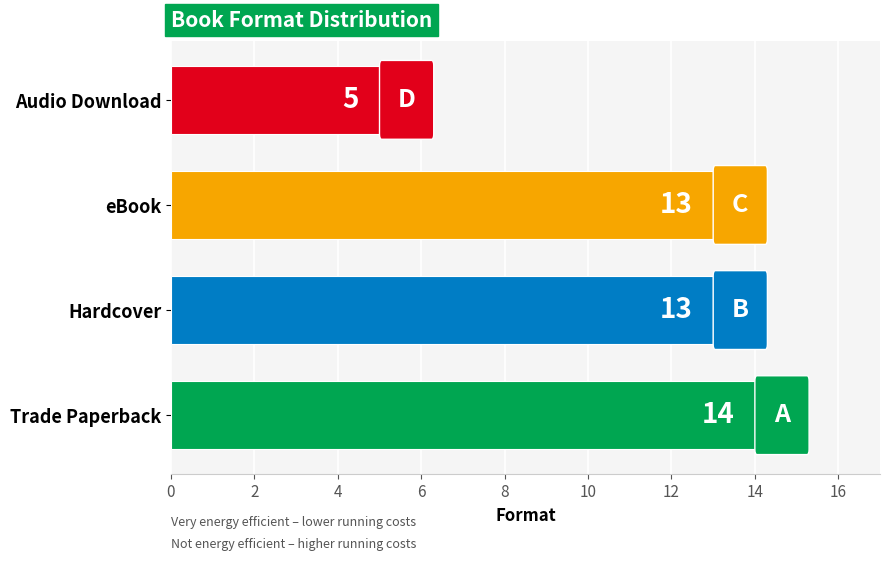

How many data points are less than 13?

1